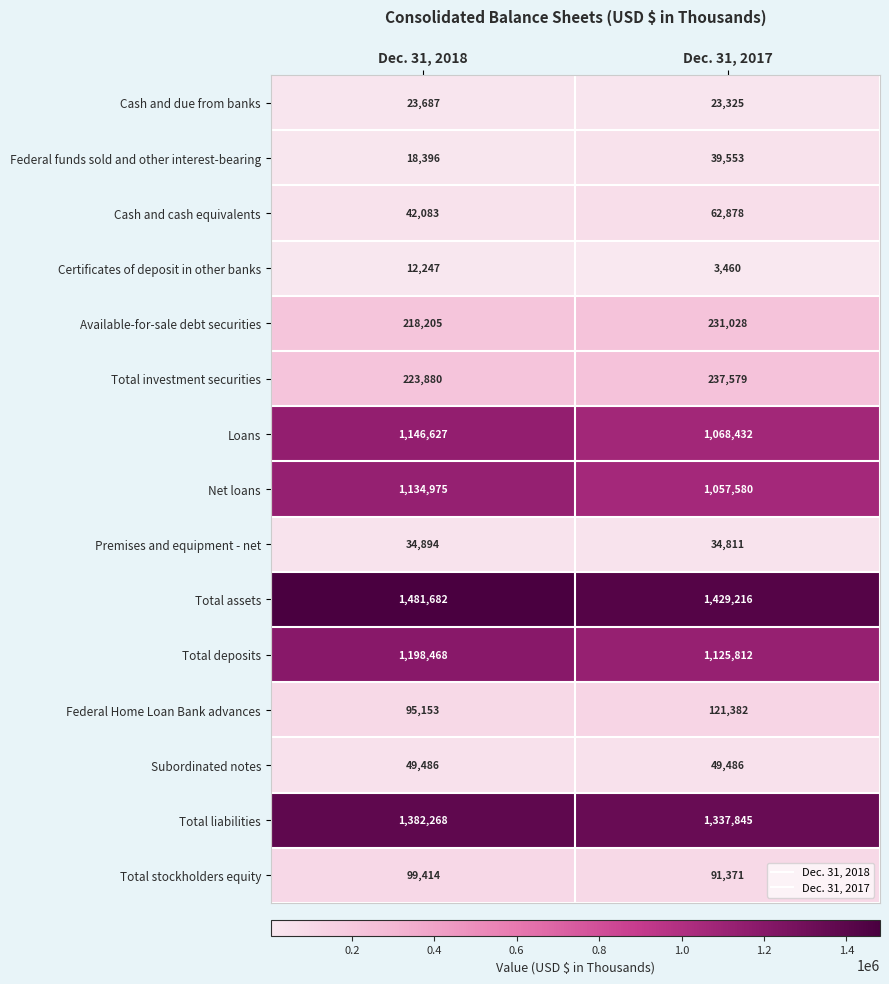

Which series changed the most between Dec. 31, 2018 and Dec. 31, 2017?

Loans